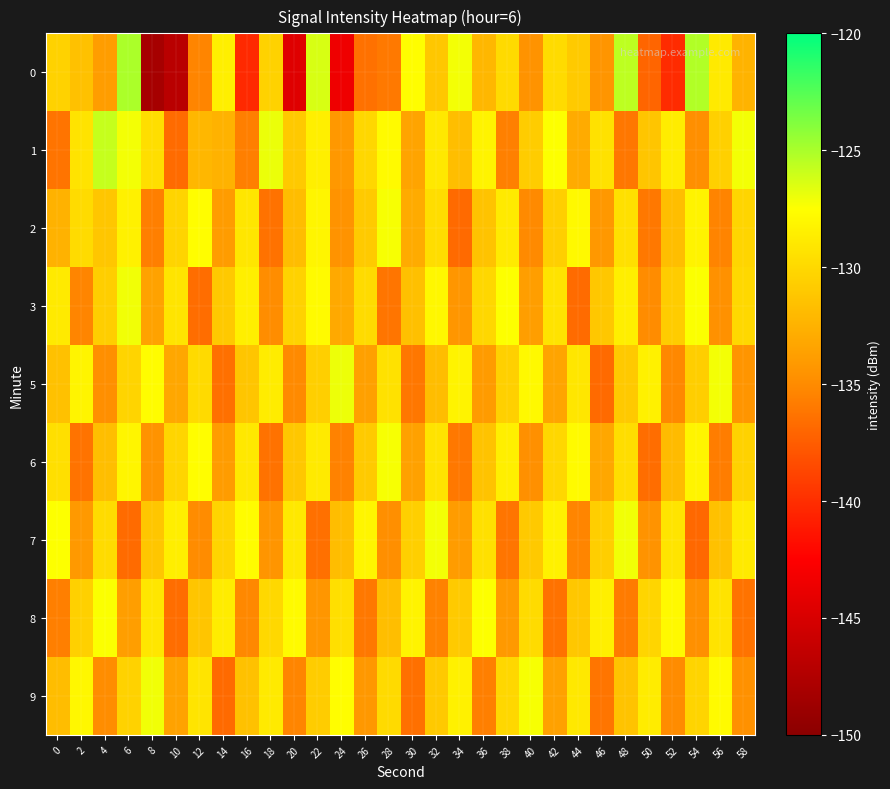

Count the number of data series in this chart.

9